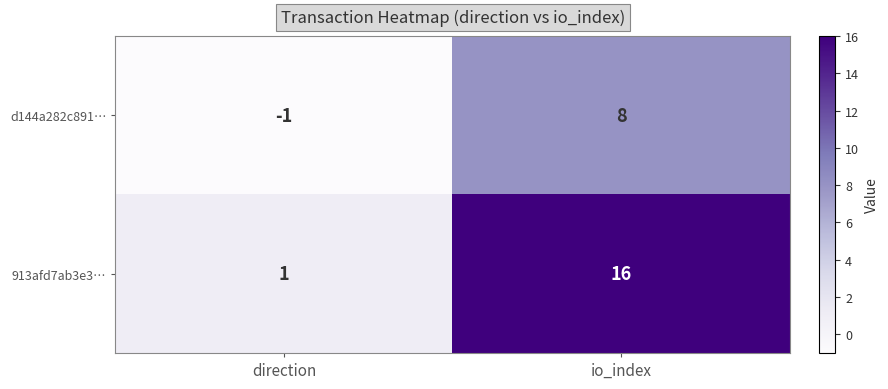

What is the total value across all series at io_index?

24